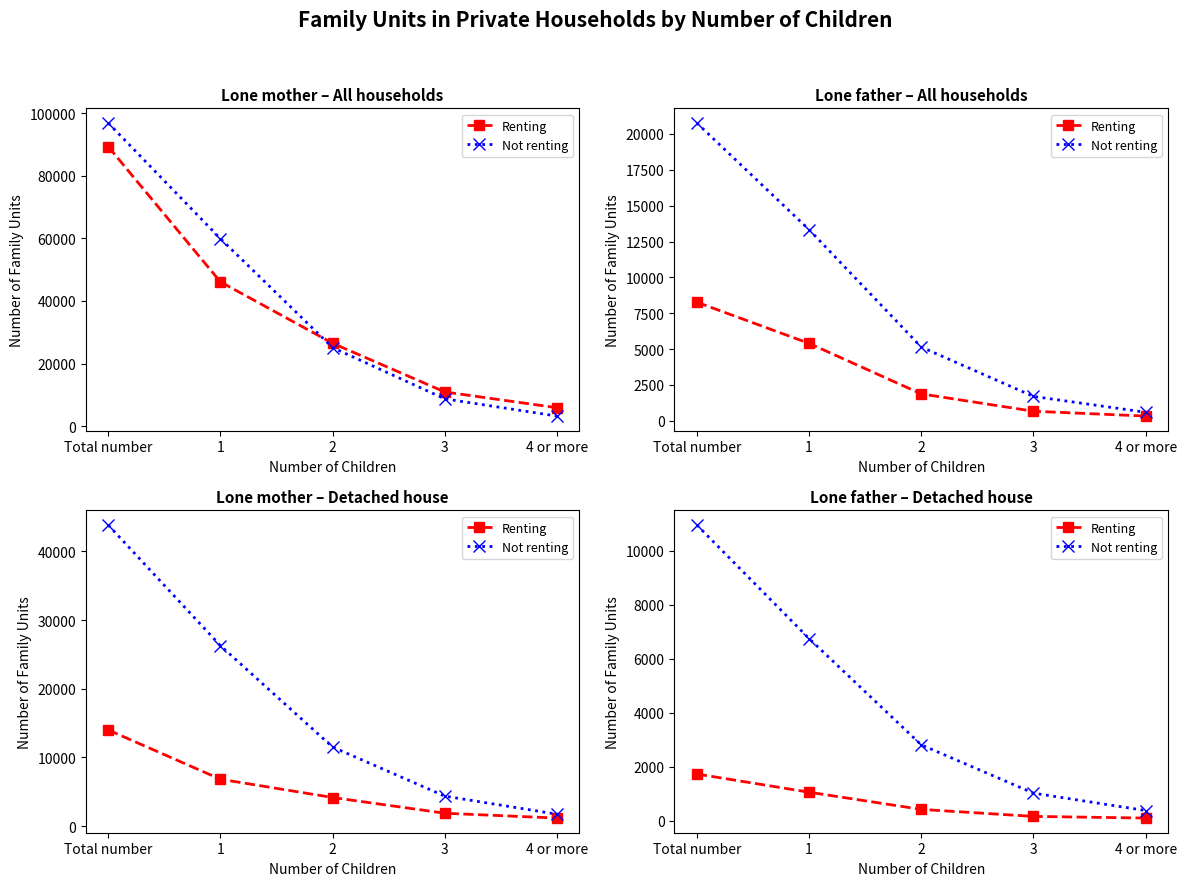

Which label corresponds to the largest value in the chart?

Total number